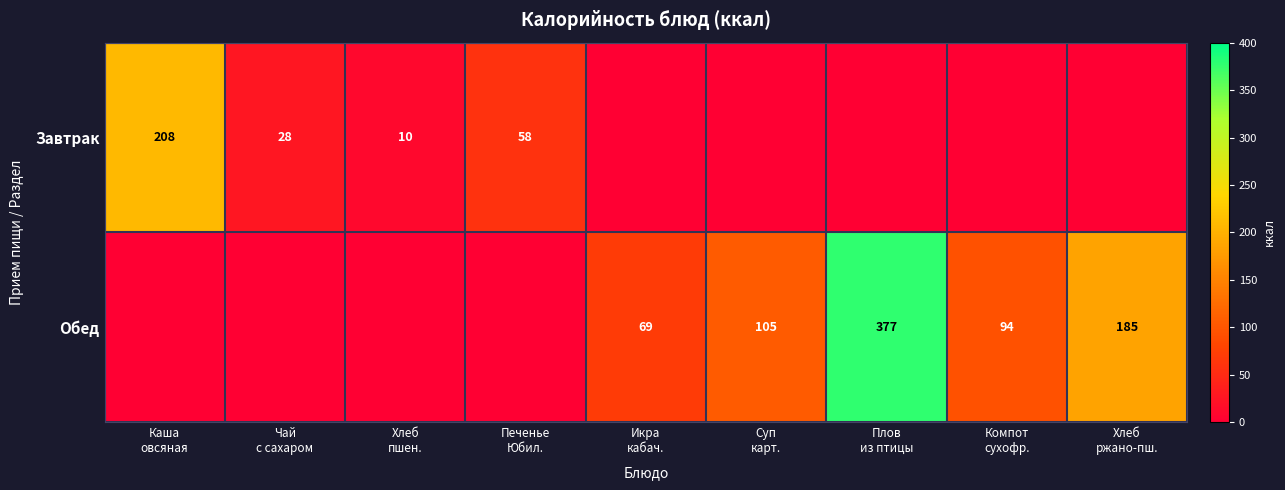

Which series has the largest total across all categories?

Обед